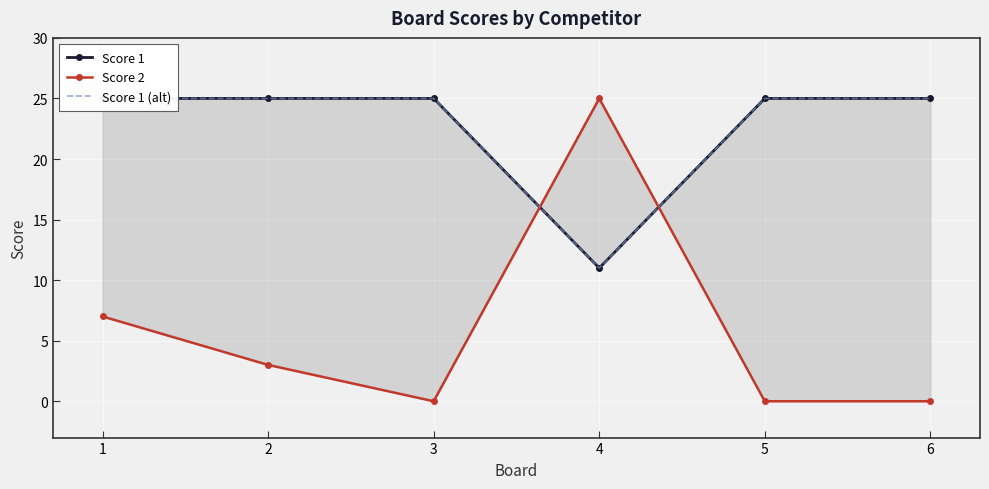

After their last crossing, which series has the higher values: Score 1 (alt) or Score 2?

Score 1 (alt)